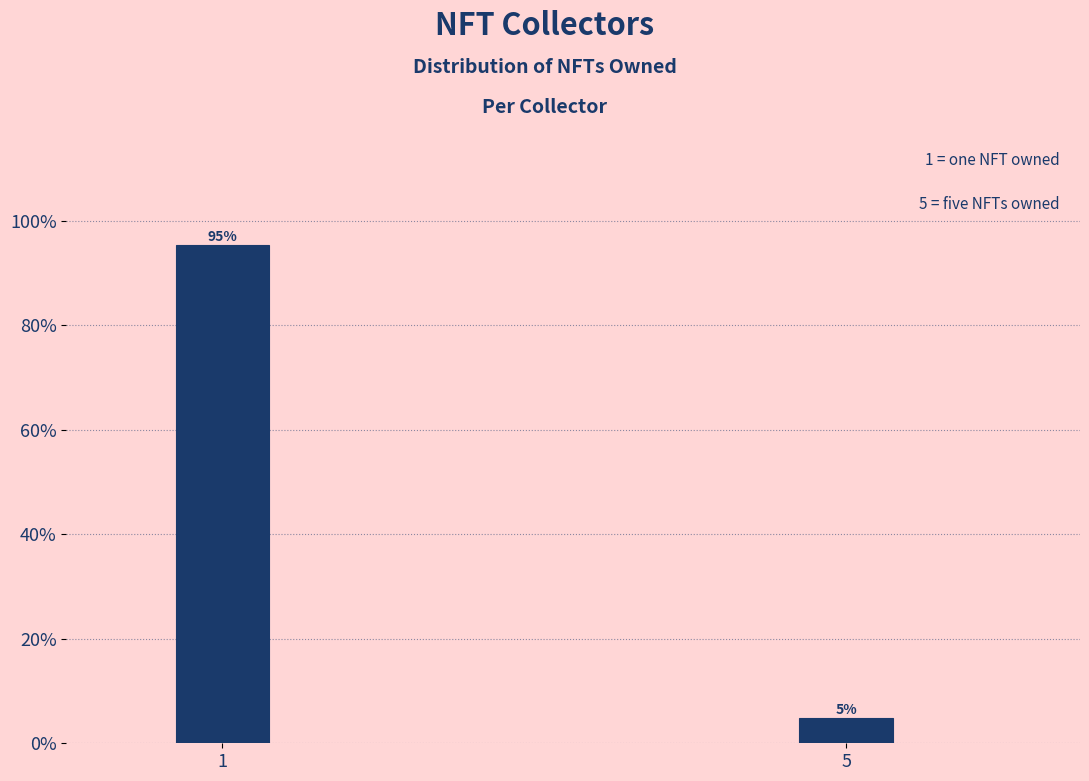

What is the value of the 1st bar from the left?

95.2